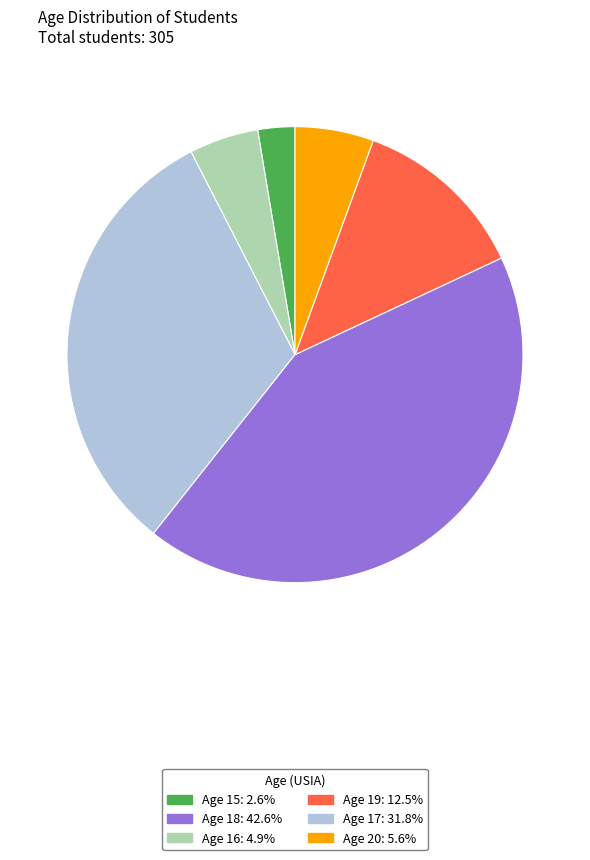

How many slices are in this pie chart?

6